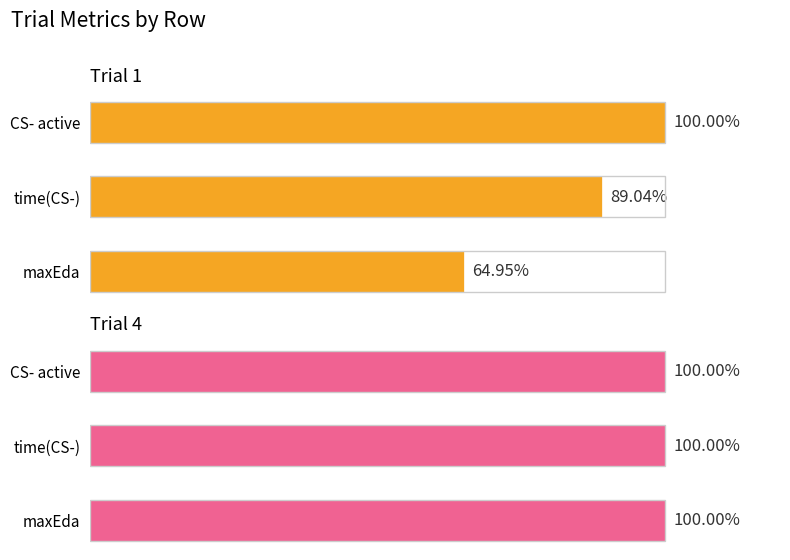

What are all the series names shown in the legend?

Trial 1, Trial 4